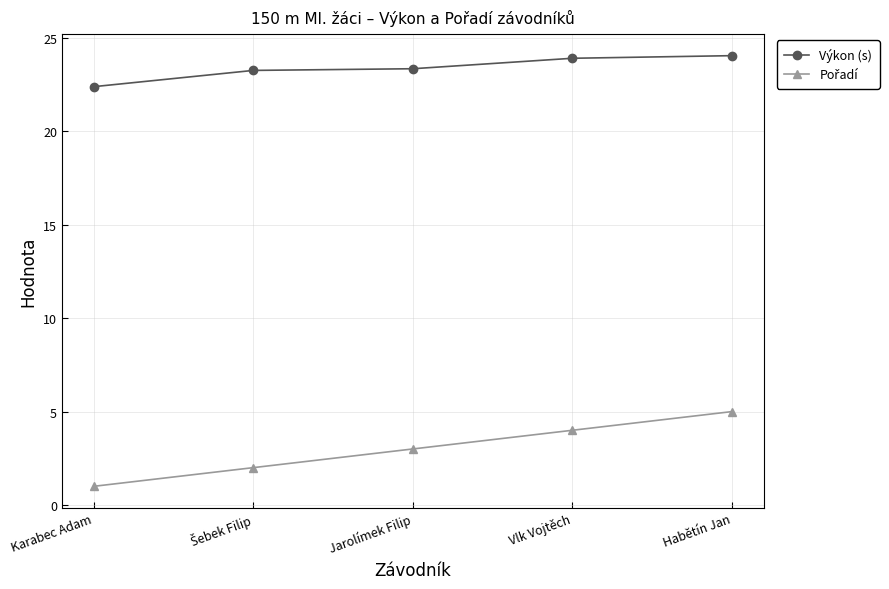

What is the difference between the highest and lowest values at Habětín Jan?

19.1